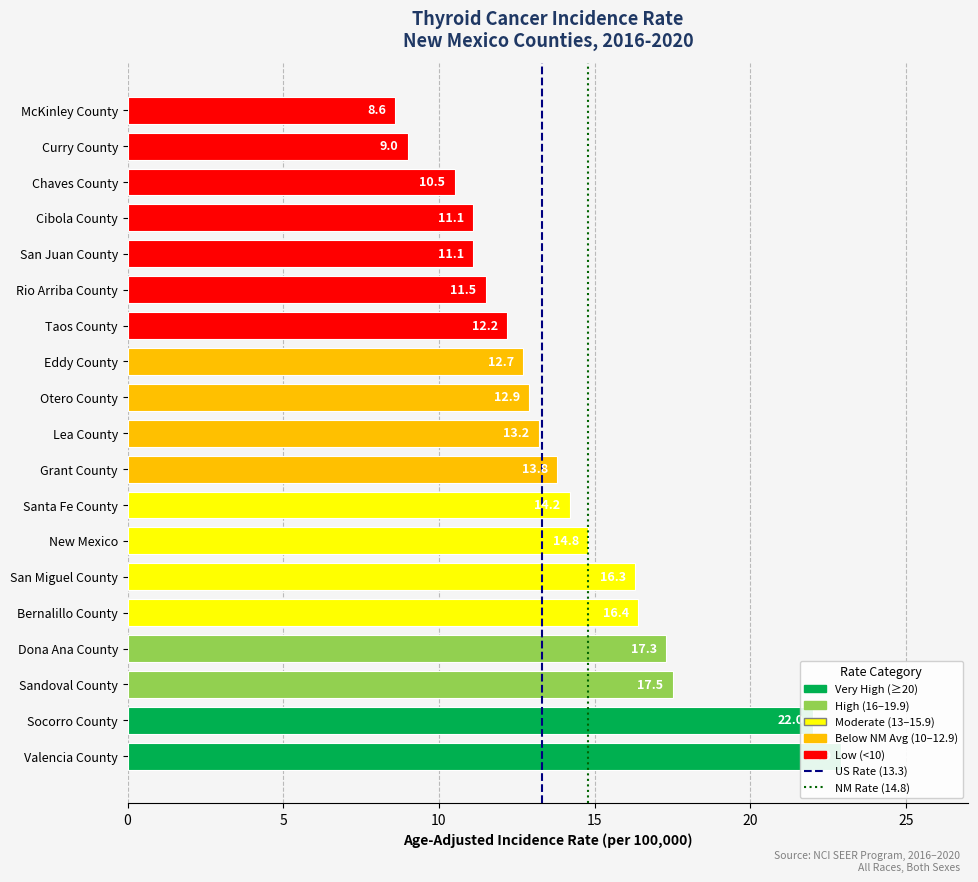

Between Otero County and Socorro County, which is larger?

Socorro County